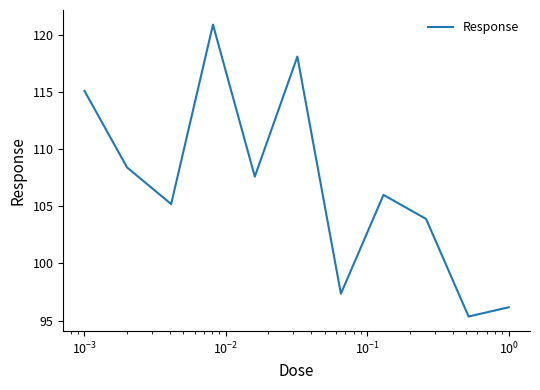

What is the maximum value shown in the chart?

120.9